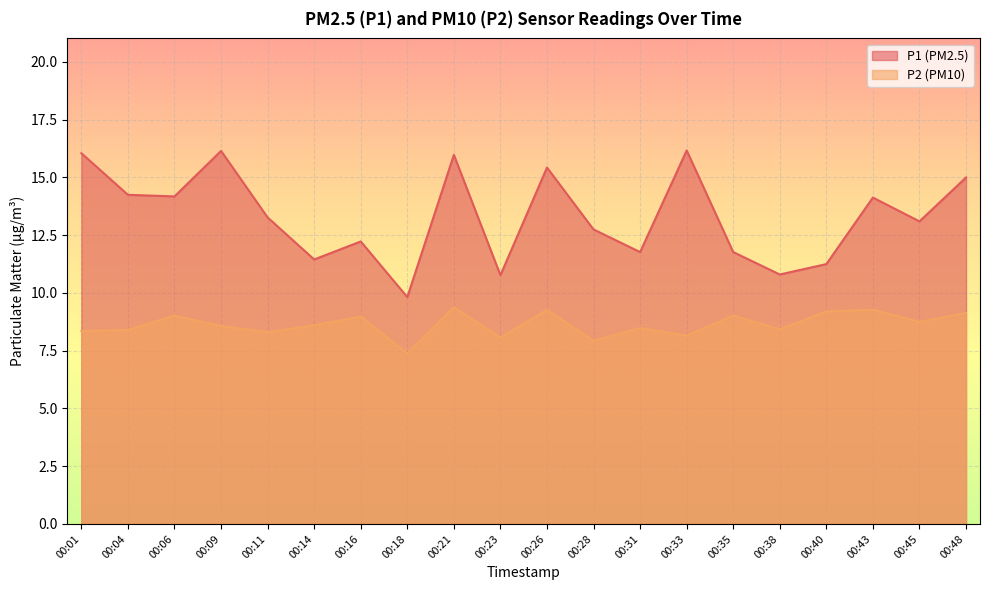

What is the difference between the P2 values at 00:11 and 00:38?

0.1